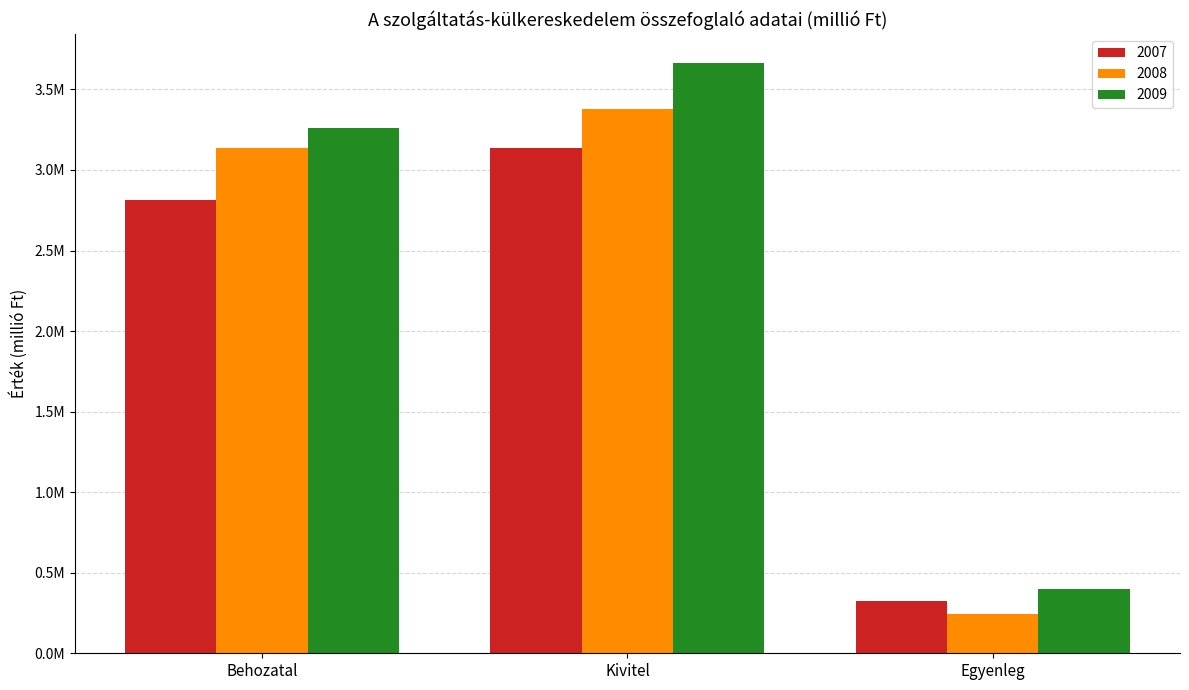

What are all the series names shown in the legend?

2007, 2008, 2009